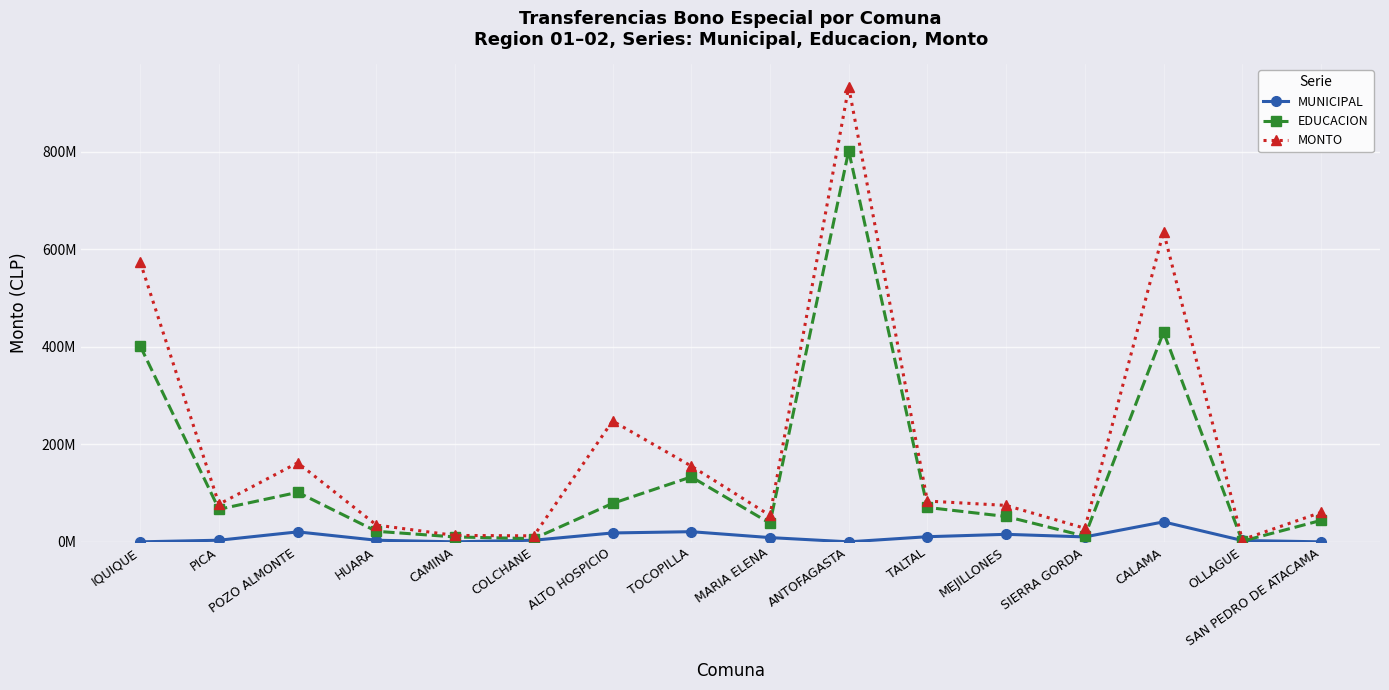

Rank the series by their average value, from lowest to highest.

MUNICIPAL, EDUCACION, MONTO